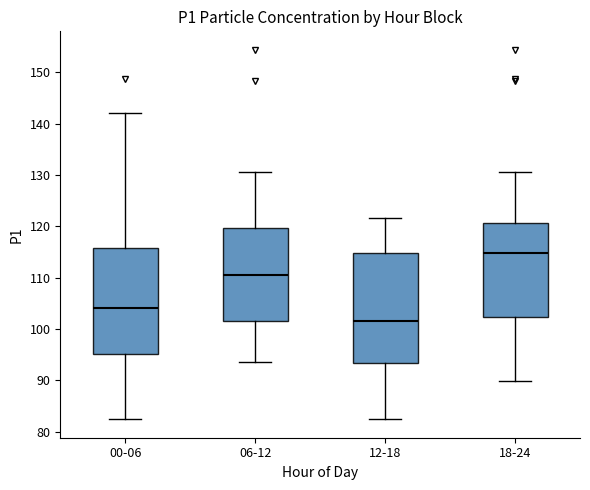

Where does the median line of the box for 18-24 sit on the y-axis? The values are not printed on the chart, so give them approximately, as read against the axis.

115